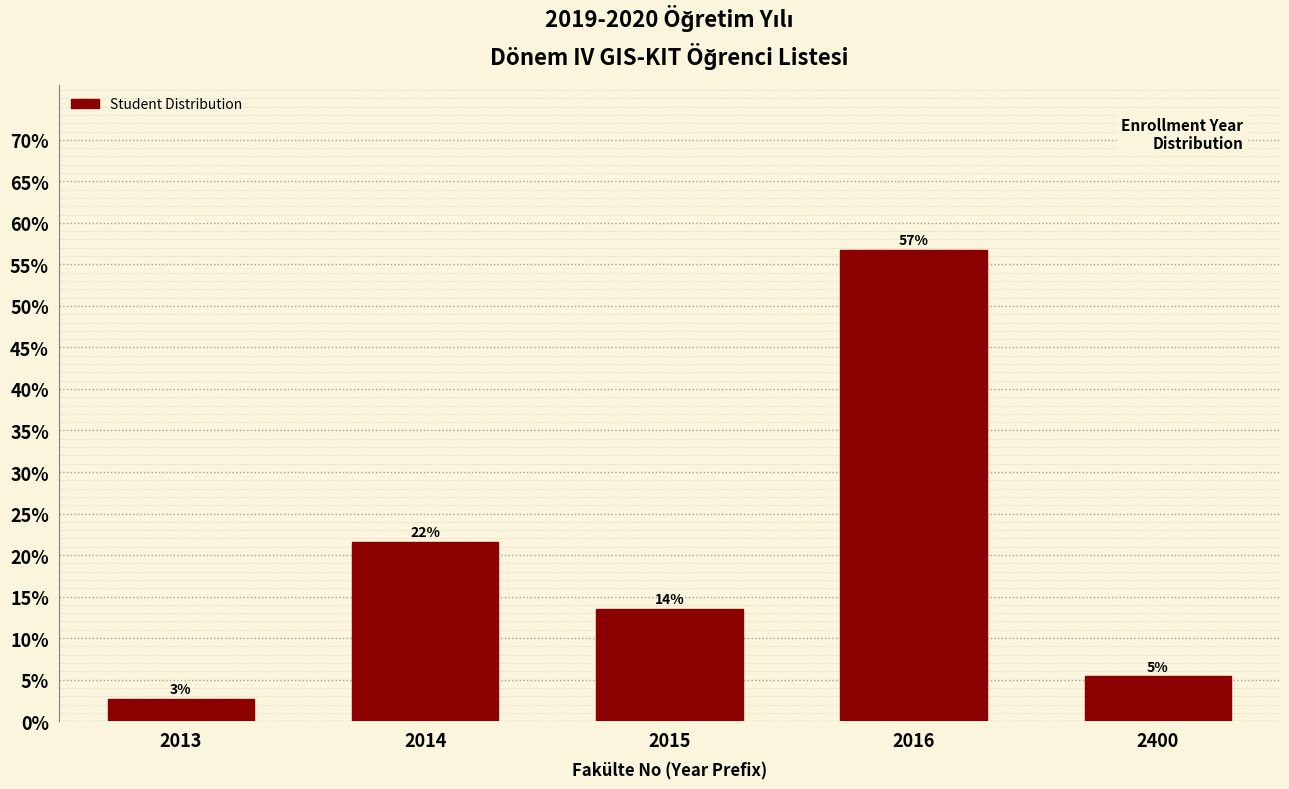

Does the chart contain any negative values?

No